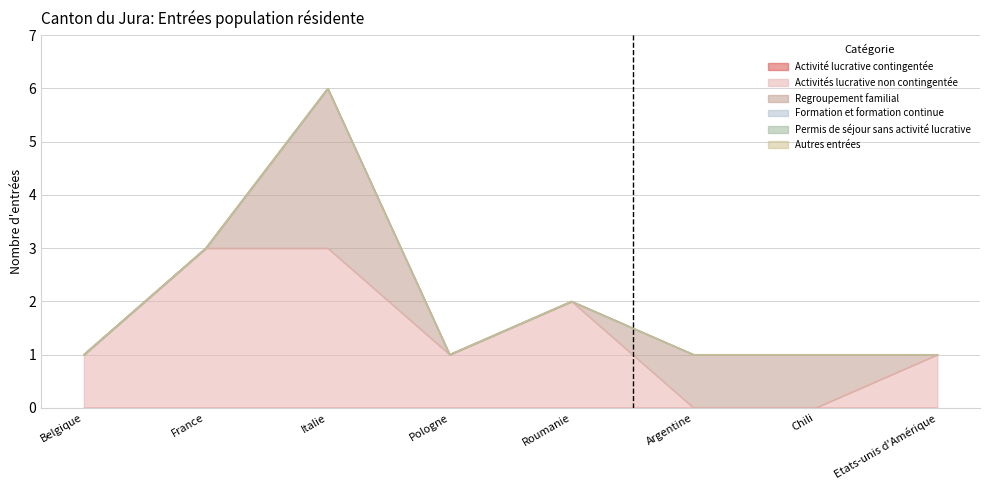

True or false: Activités lucrative non contingentée has more than 2 interior local peaks.

False